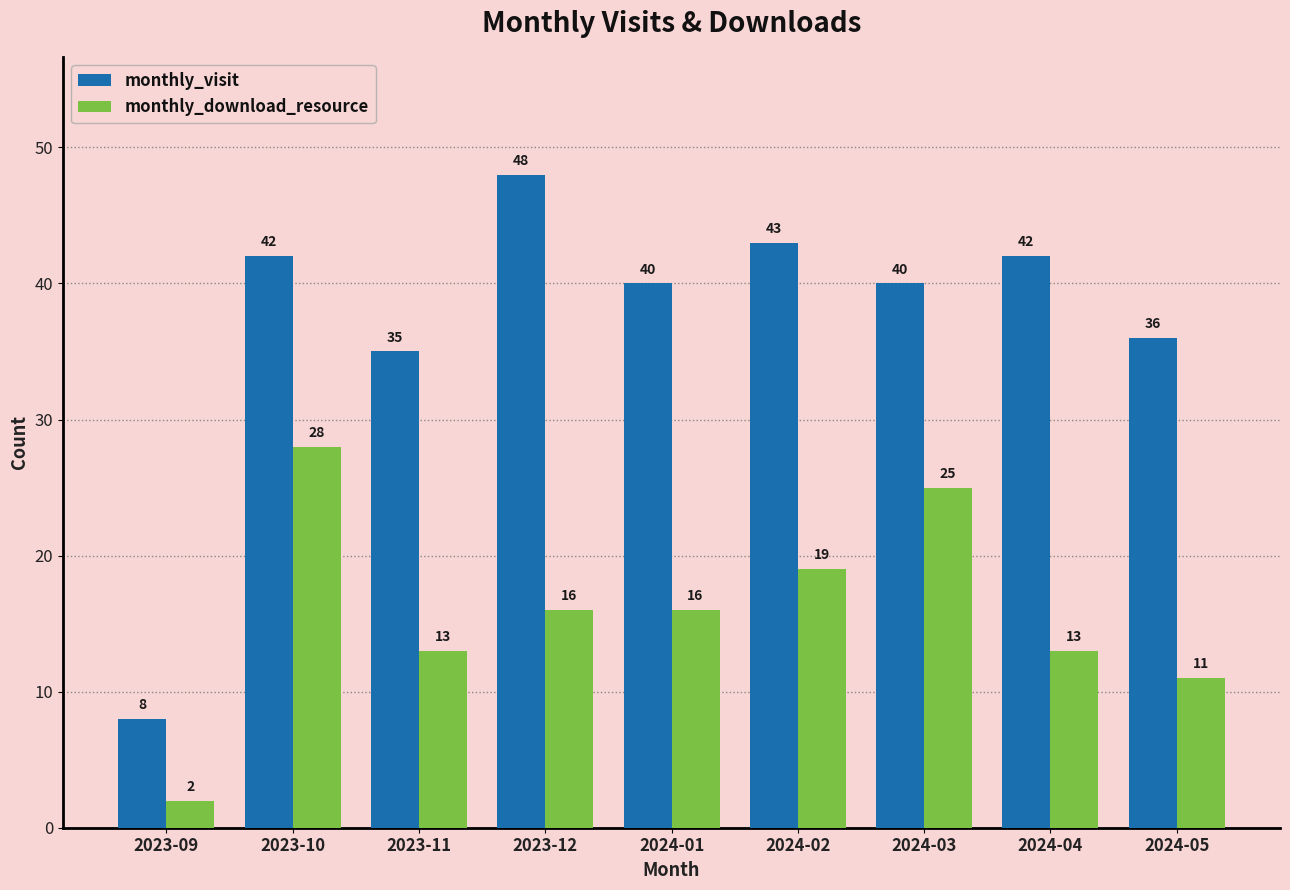

Reading right to left, extract all data points from this chart.

monthly_visit: 36	42	40	43	40	48	35	42	8
monthly_download_resource: 11	13	25	19	16	16	13	28	2